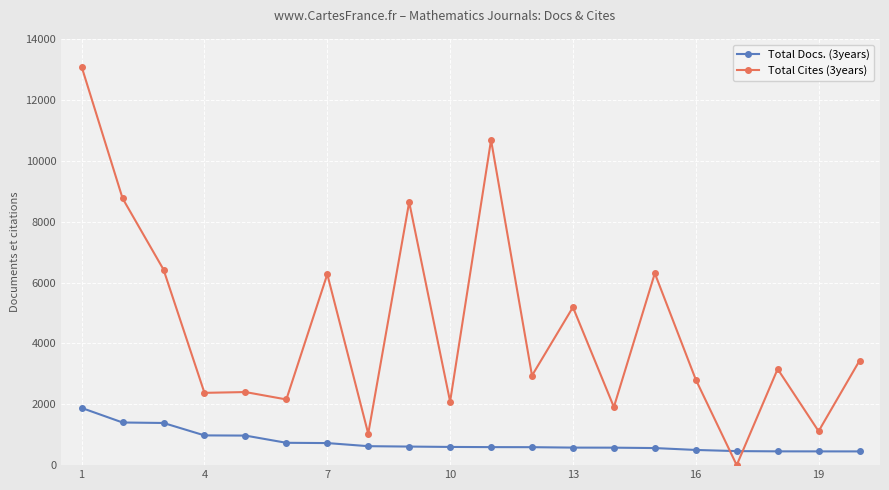

What is the greatest value displayed?

13089